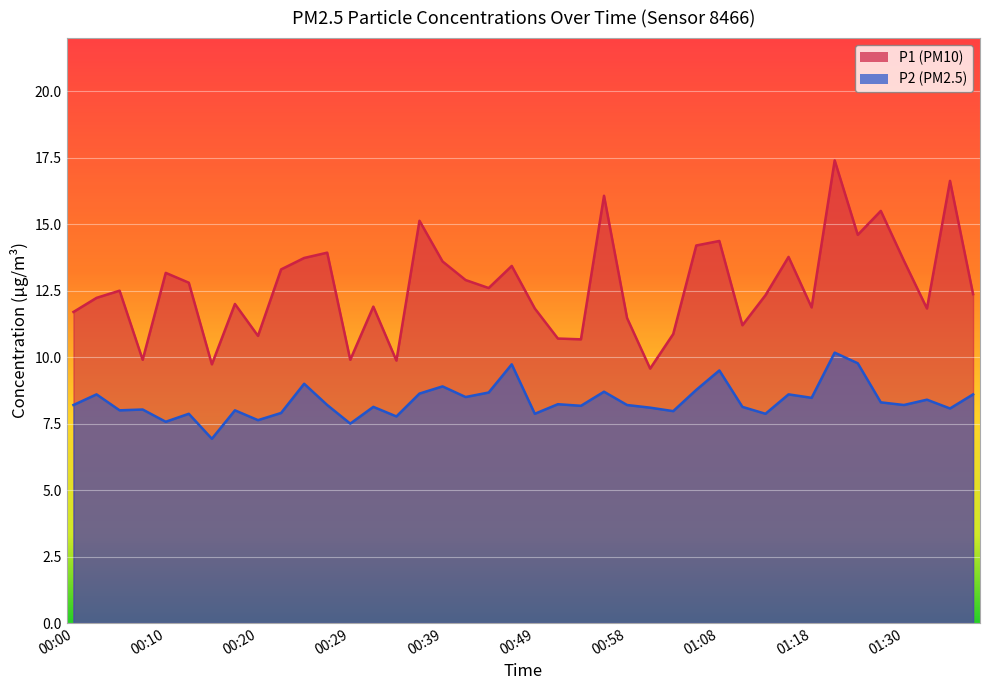

What is the difference between the maximum and minimum values in the P2 series?

3.2